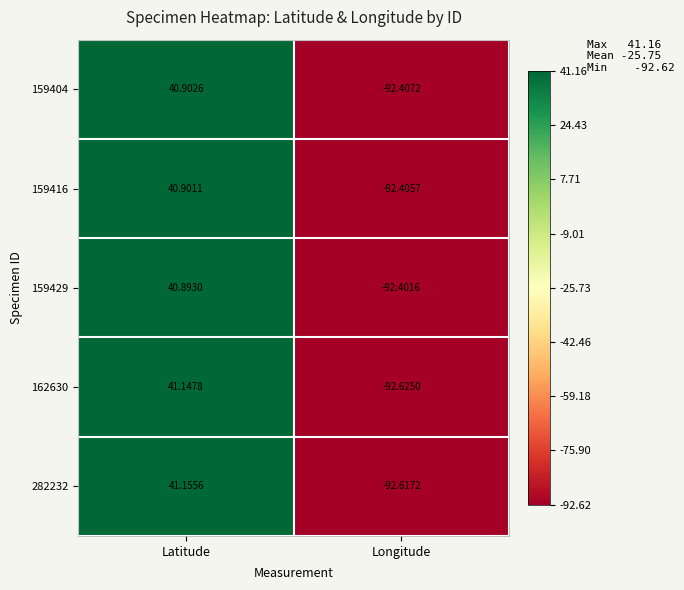

Rank the categories by 162630 value from lowest to highest.

Longitude, Latitude